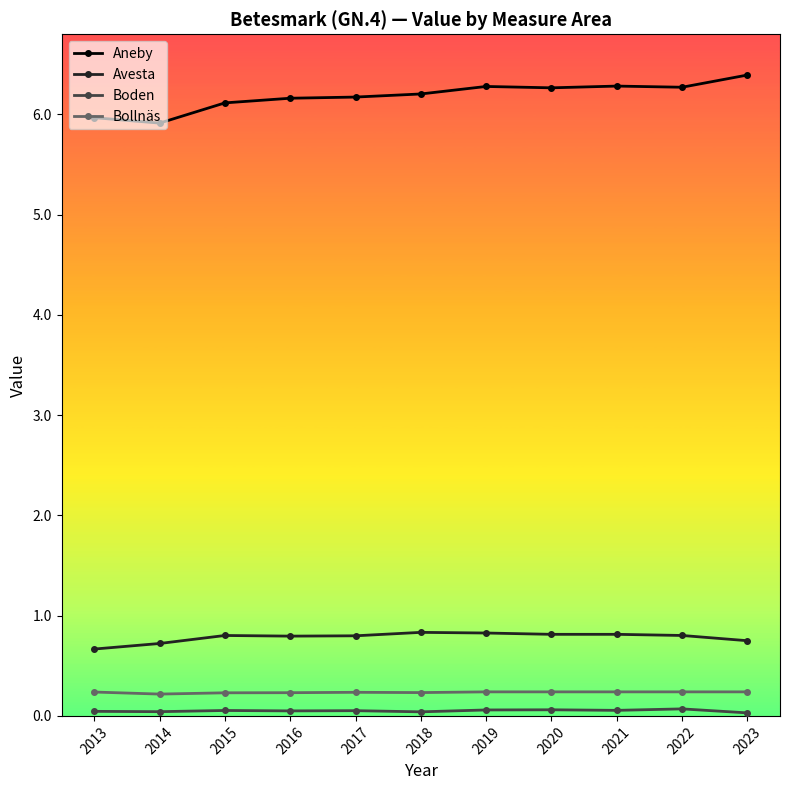

What is the sum of the Aneby values at 2016 and 2019?

12.4